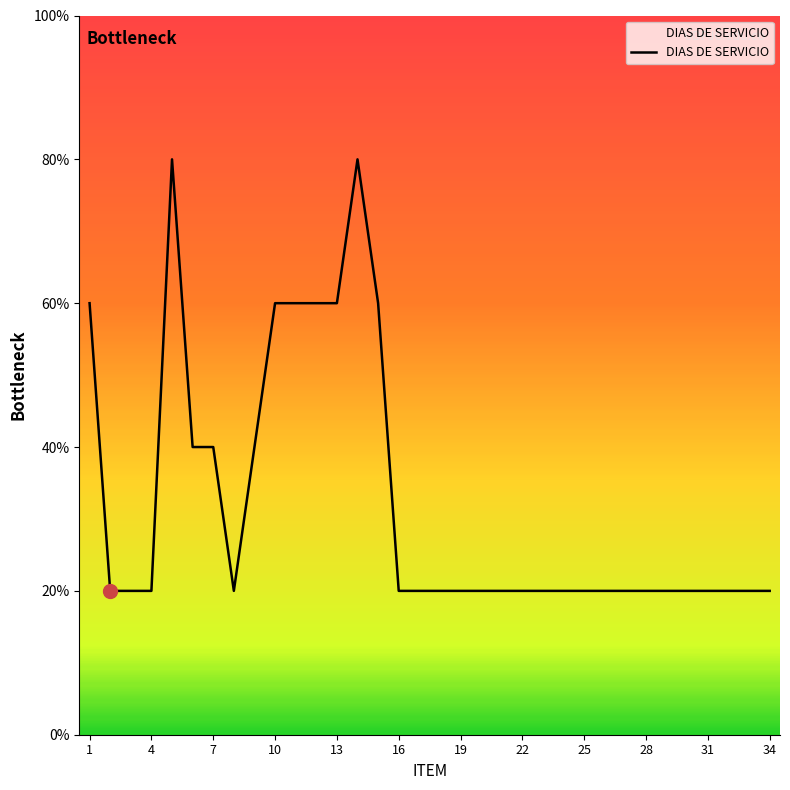

Count the values in the range 1 to 2.

26